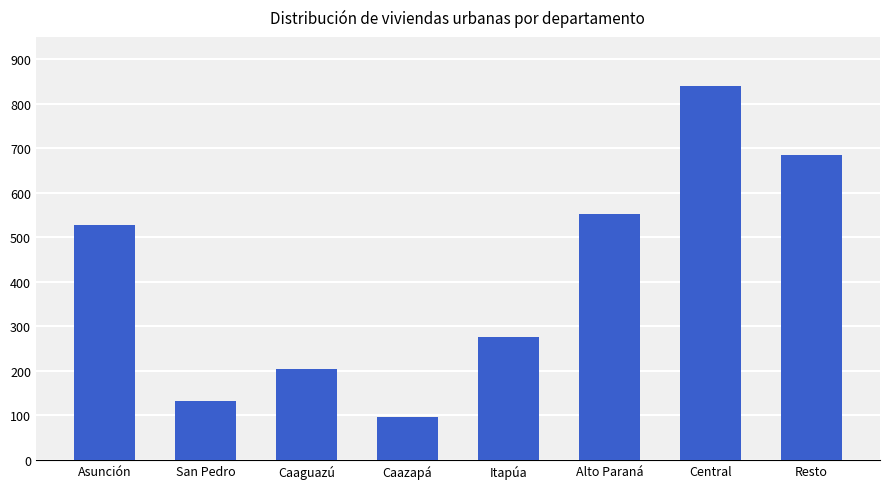

What is the label of the 2nd bar from the left?

San Pedro